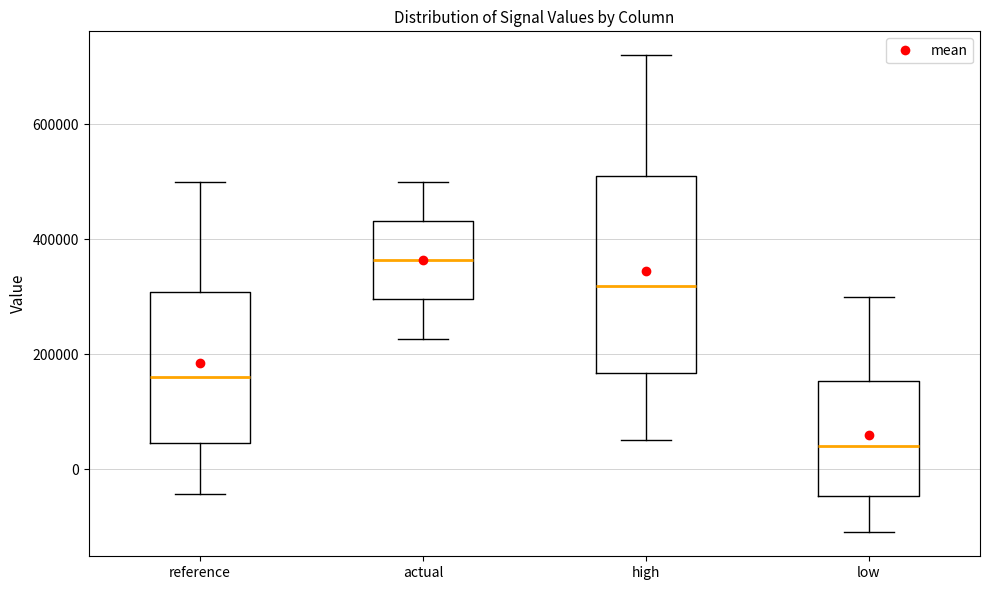

Comparing the boxes themselves (not the whiskers), which one is the tallest?

high